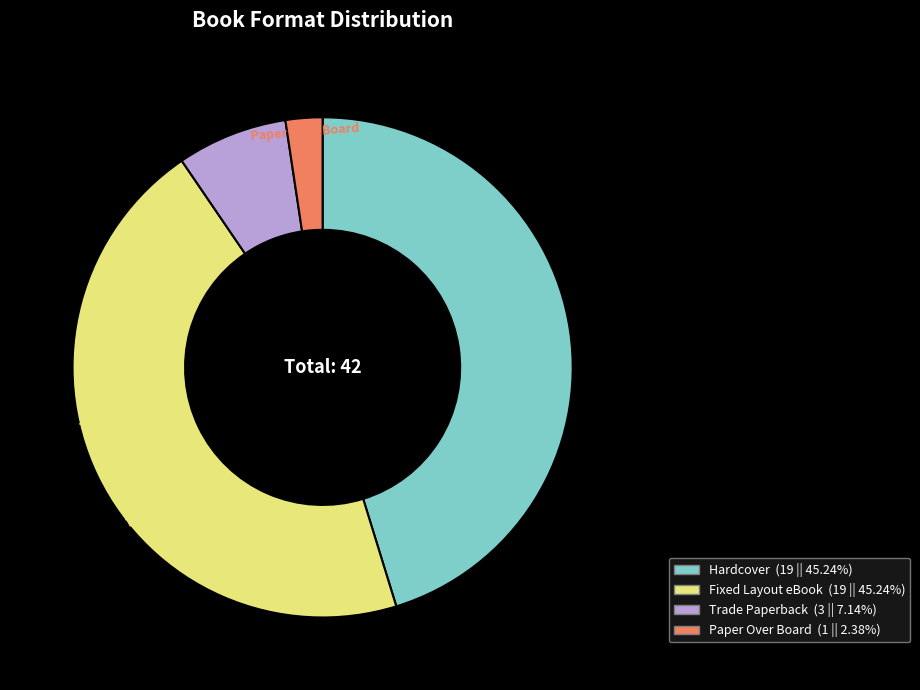

Does any single category account for the majority?

No